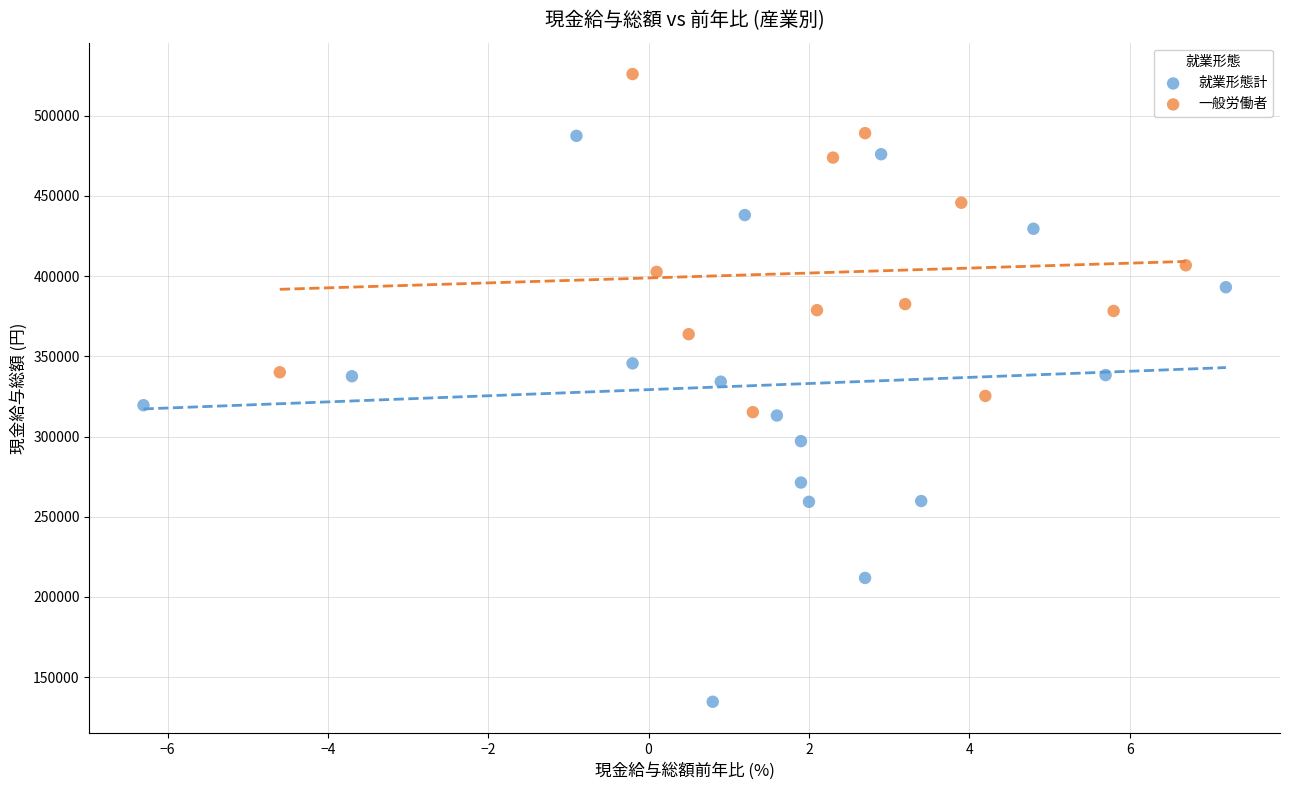

Which series reaches the maximum Y coordinate?

一般労働者